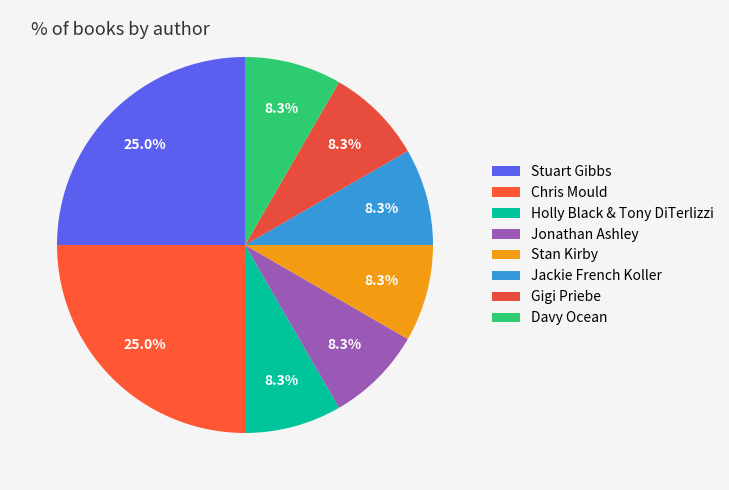

What portion of the pie excludes Stuart Gibbs?

75.0%